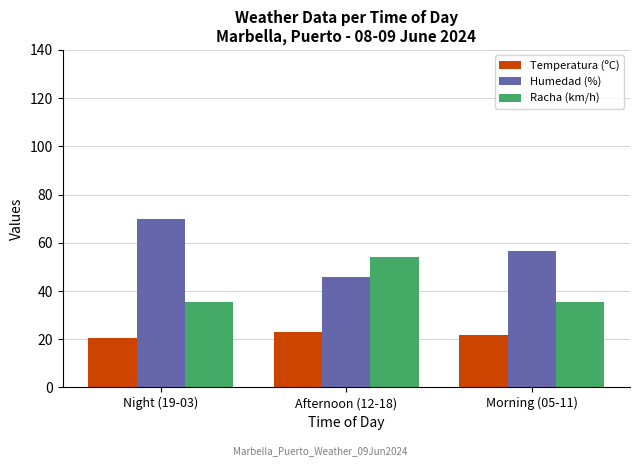

List the series in order of their overall mean, lowest first.

Temperatura (ºC), Racha (km/h), Humedad (%)